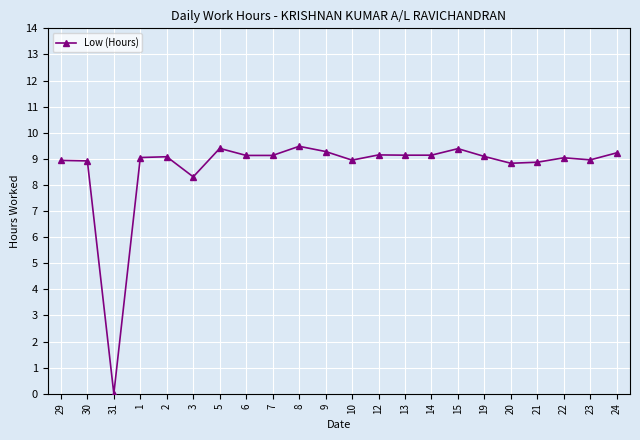

What is the maximum value shown in the chart?

9.5